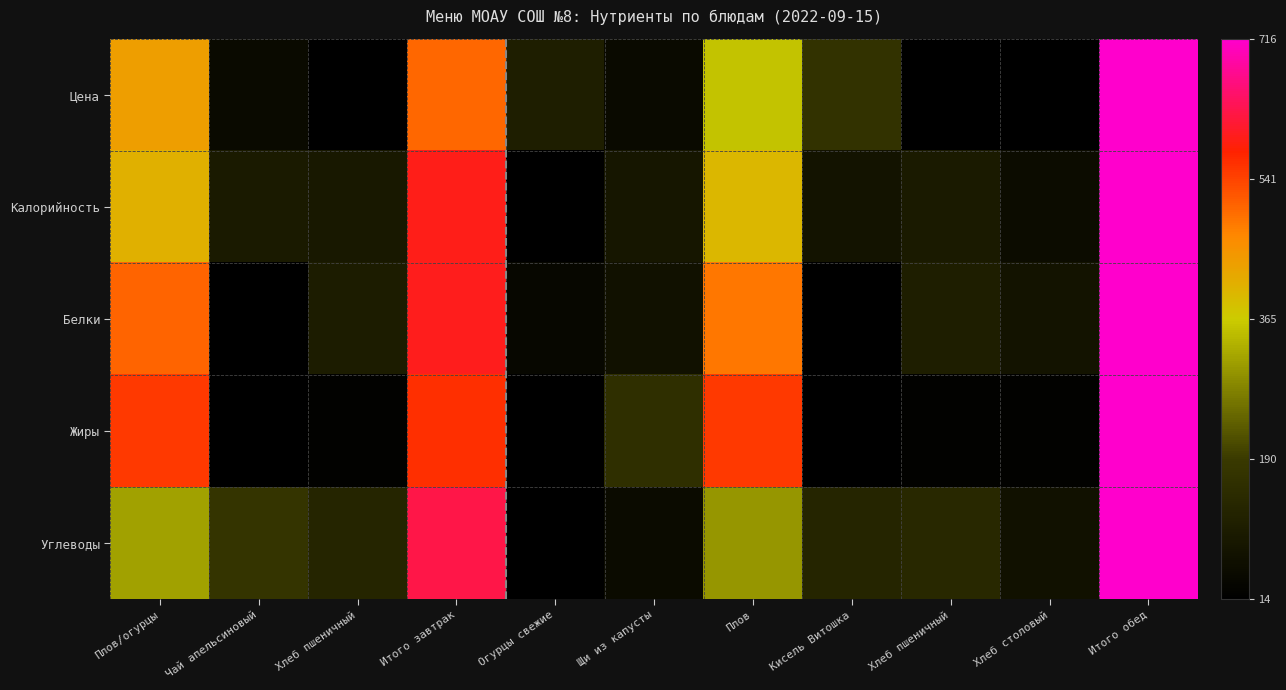

Which series has the largest total across all categories?

Белки